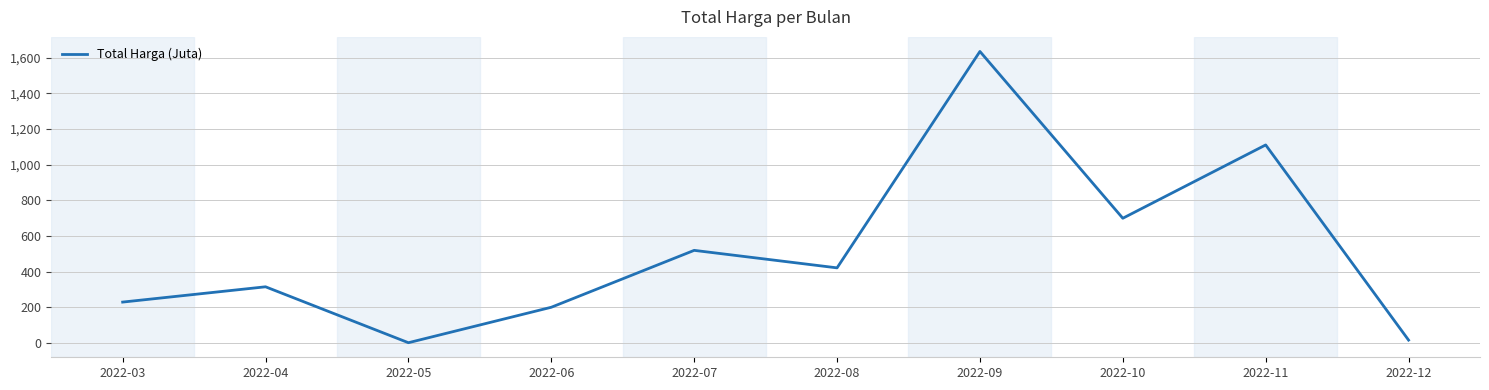

What is the difference between the values at 2022-04 and 2022-08?

106.4